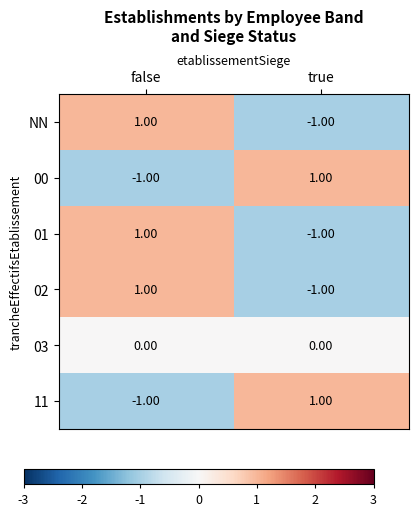

How many categories are shown in the chart?

2